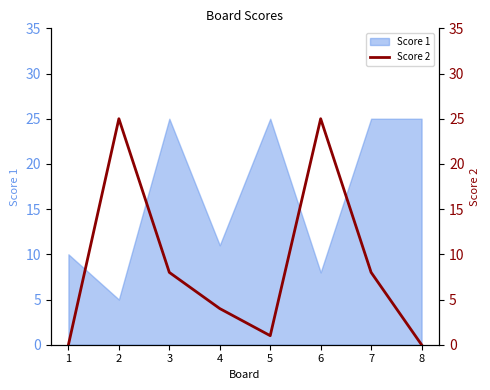

What is the change in value from 1 to 2?

+25